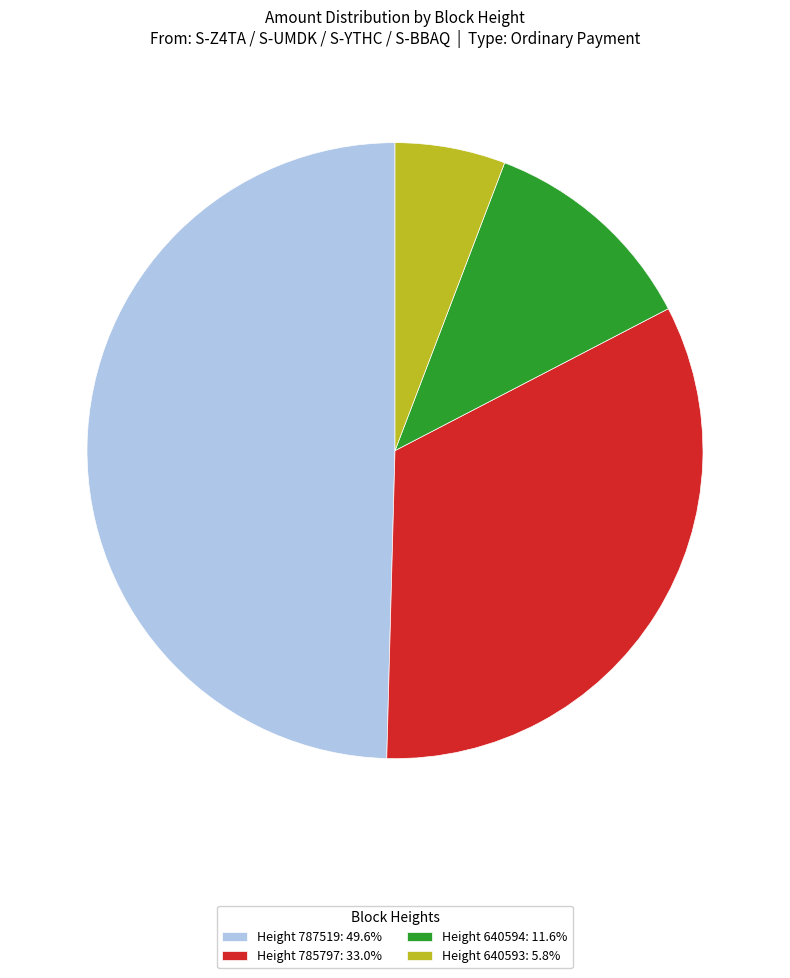

Is there any slice that represents more than half of the pie?

No